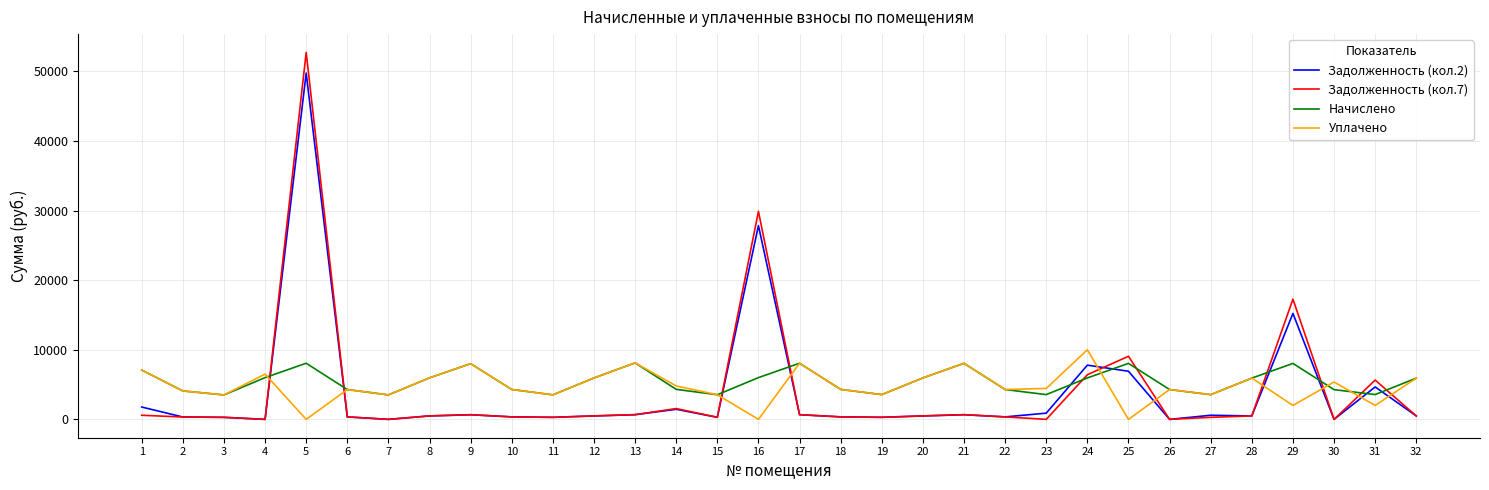

The value of Задолженность (кол.7) at 31 is 8095.6. True or false?

False